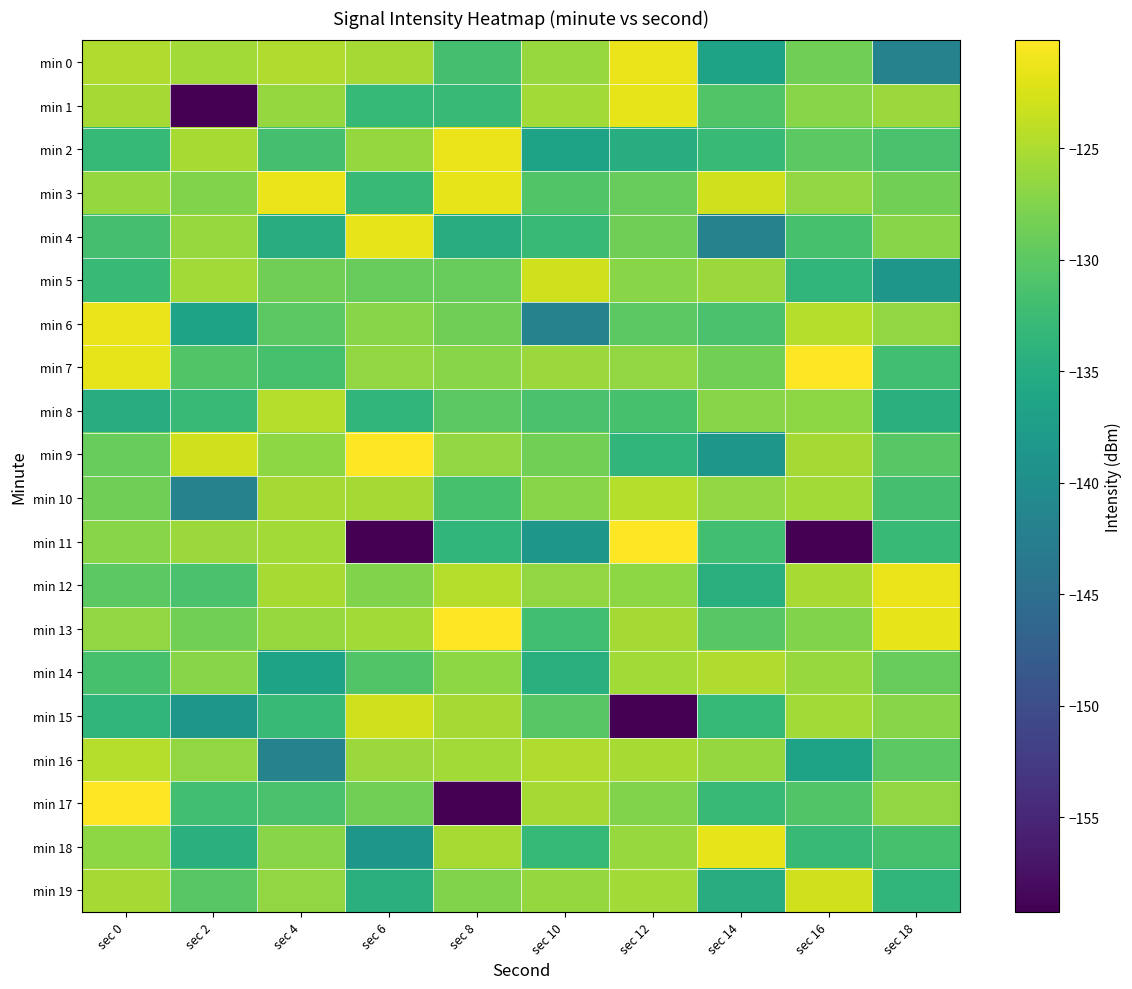

List the series in order of their peak value, lowest first.

min 14, min 8, min 10, min 16, min 5, min 15, min 19, min 1, min 4, min 18, min 0, min 2, min 3, min 6, min 12, min 7, min 9, min 11, min 13, min 17